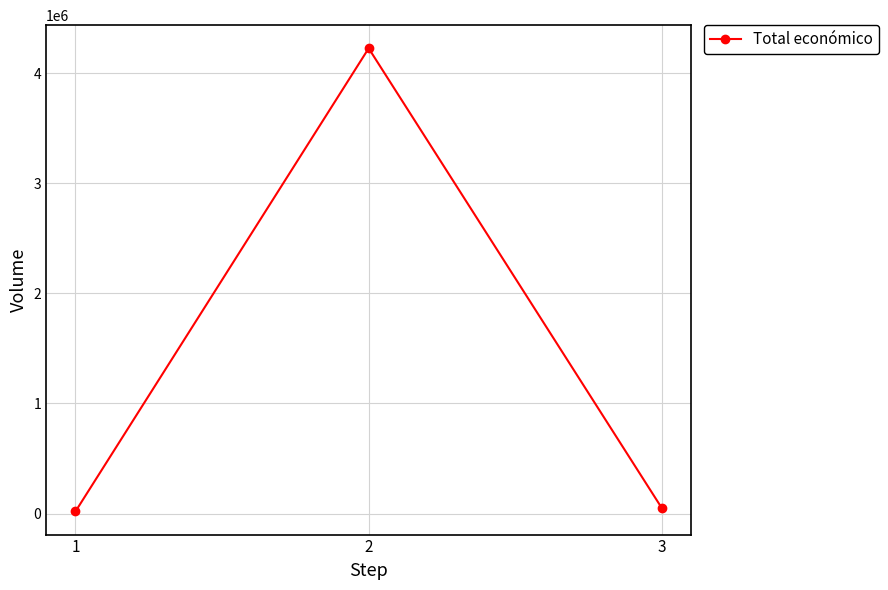

What value does the data have at 2?

4226219